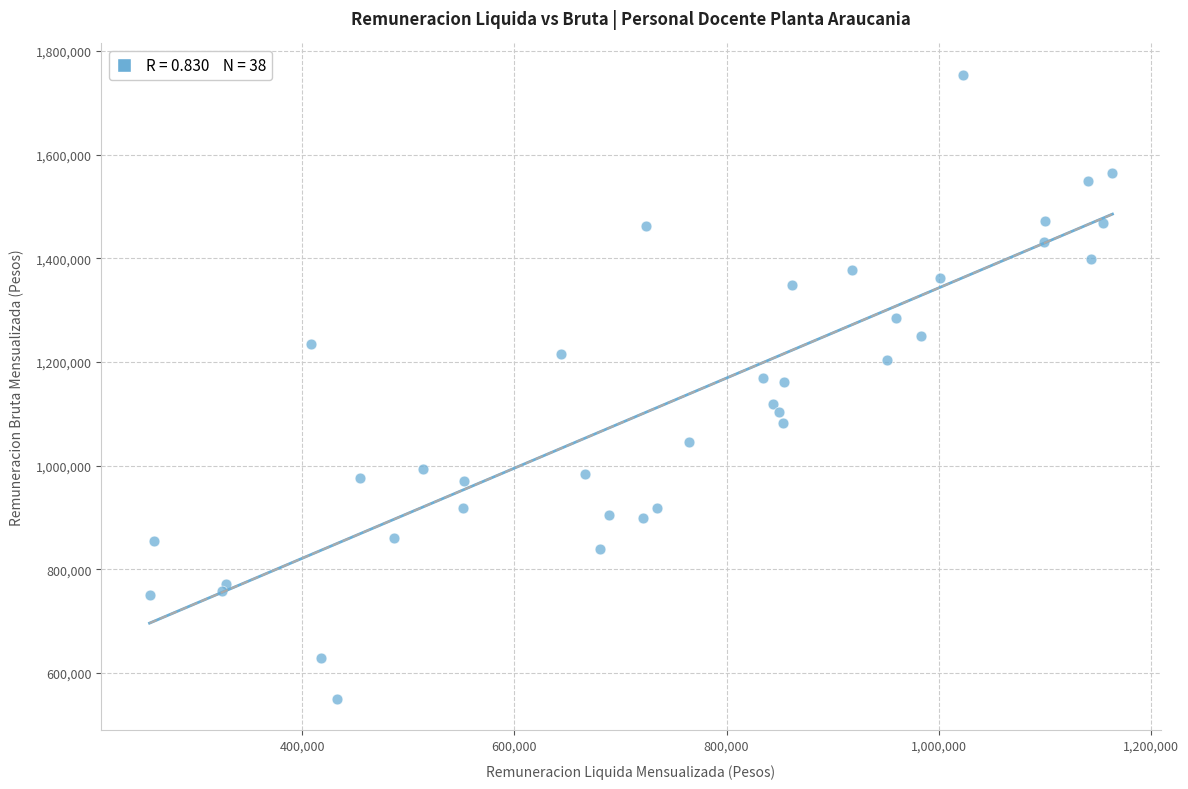

What is the range of Y values (max minus min)?

1204826